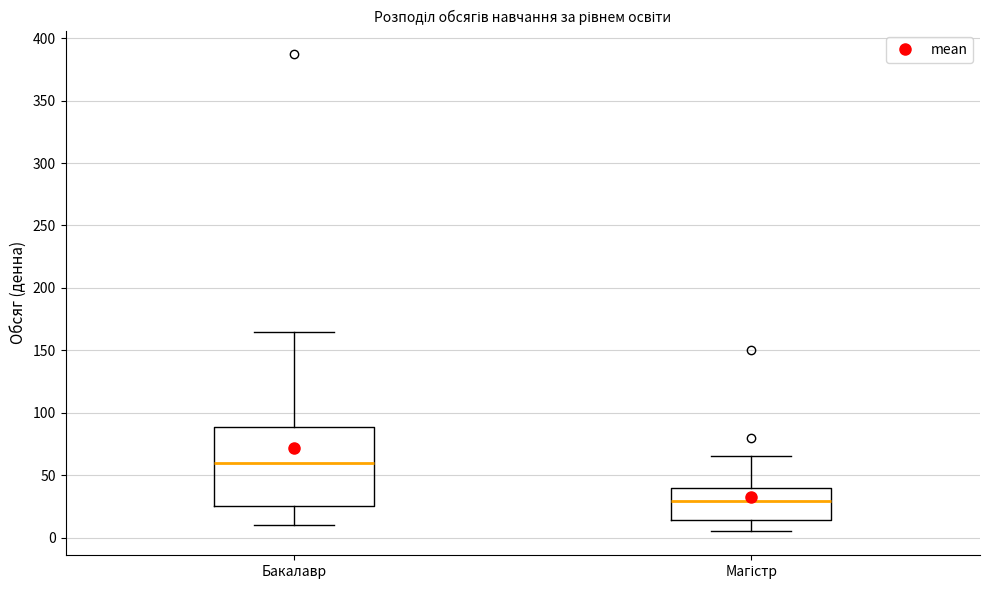

Reading left to right, read every box against the y-axis: the position of its median line, the range the box covers, and the ends of its whiskers. The values are not printed on the chart, so give them approximately, as read against the axis.

Бакалавр: median 60, box 25 to 90, whiskers 10 to 165
Магістр: median 30, box 15 to 40, whiskers 5 to 65